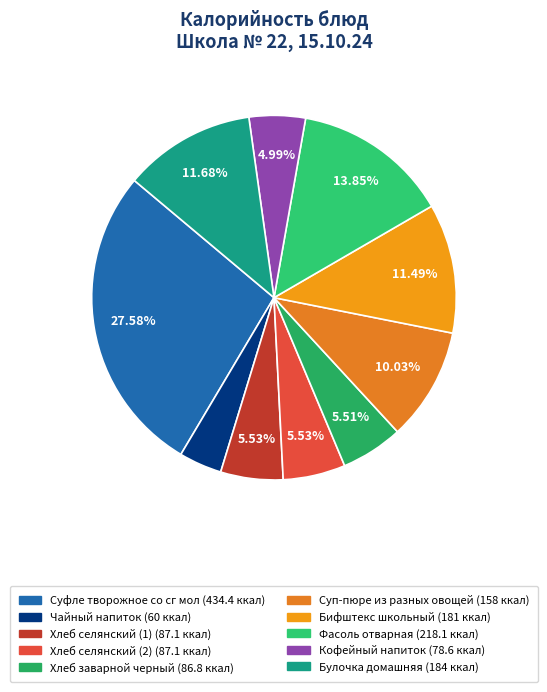

Count the number of slices in the pie.

10